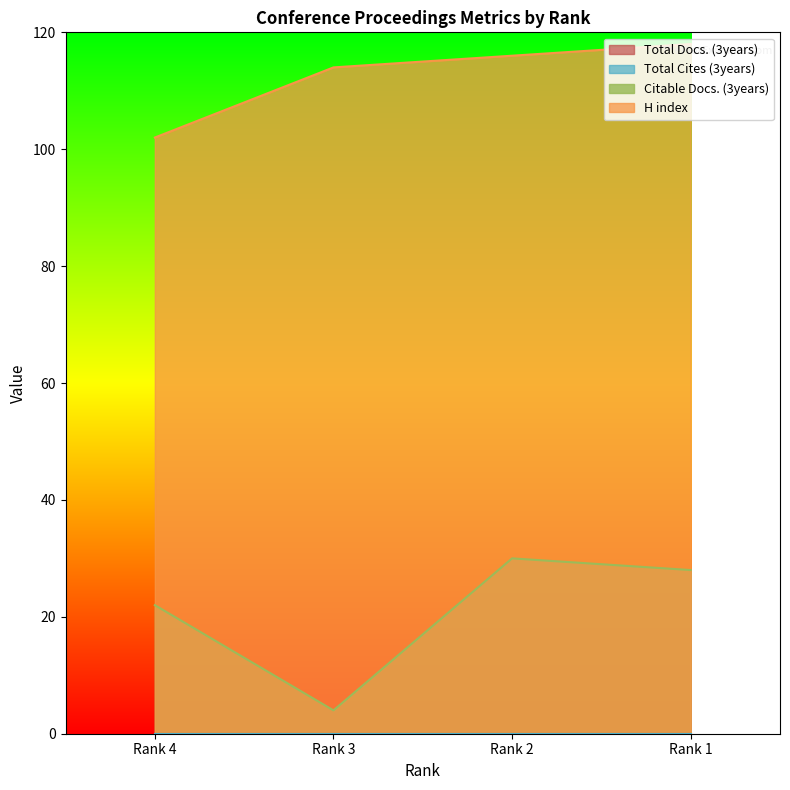

Reading left to right, list all the values displayed in this chart.

Citable Docs. (3years): Rank 4=22	Rank 3=4	Rank 2=30	Rank 1=28
H index: Rank 4=102	Rank 3=114	Rank 2=116	Rank 1=118